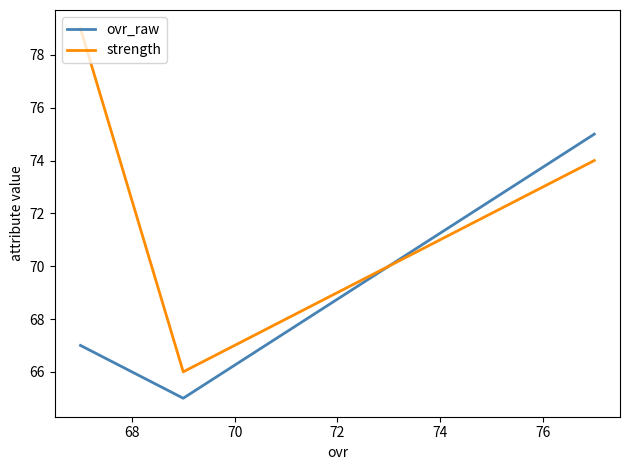

What are all the series names shown in the legend?

ovr_raw, strength